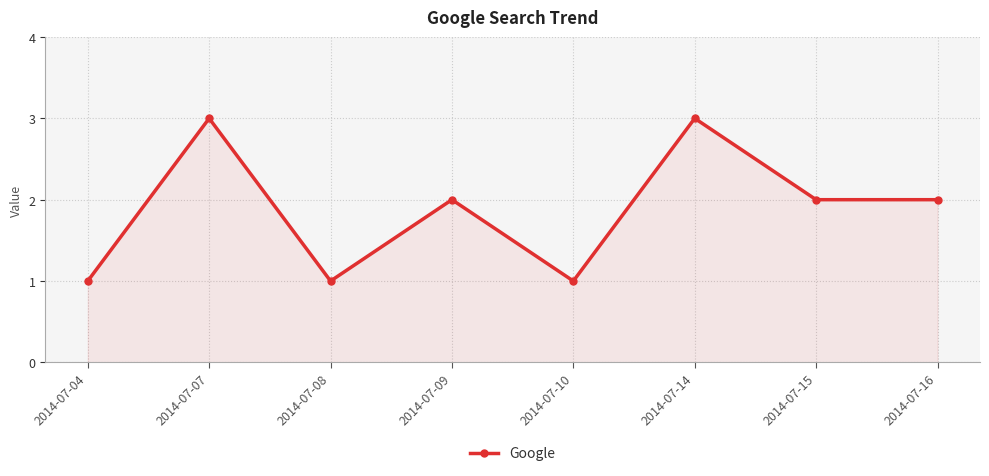

Reading right to left, transcribe all the data shown in this chart.

2	2	3	1	2	1	3	1